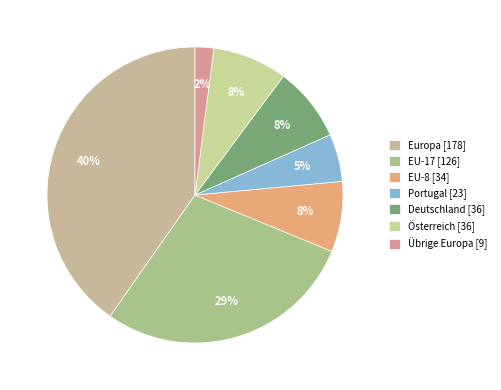

Which slice is the largest?

Europa